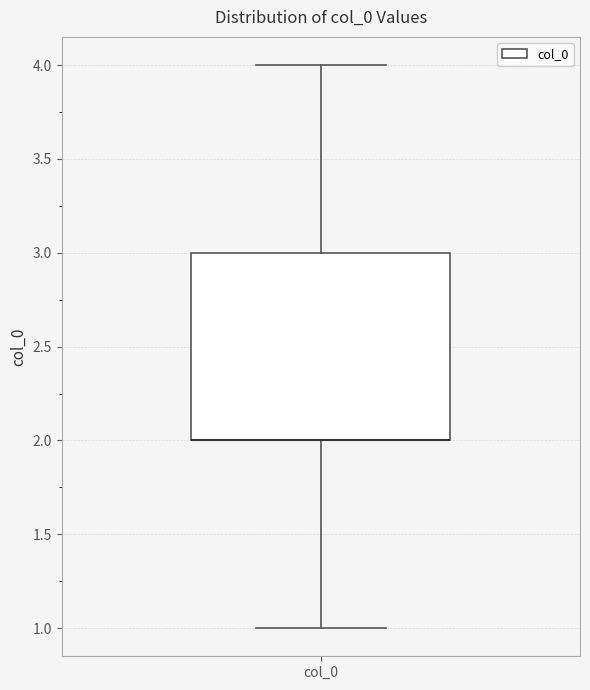

Where is the upper edge of the box for col_0 on the y-axis? The values are not printed on the chart, so give them approximately, as read against the axis.

3